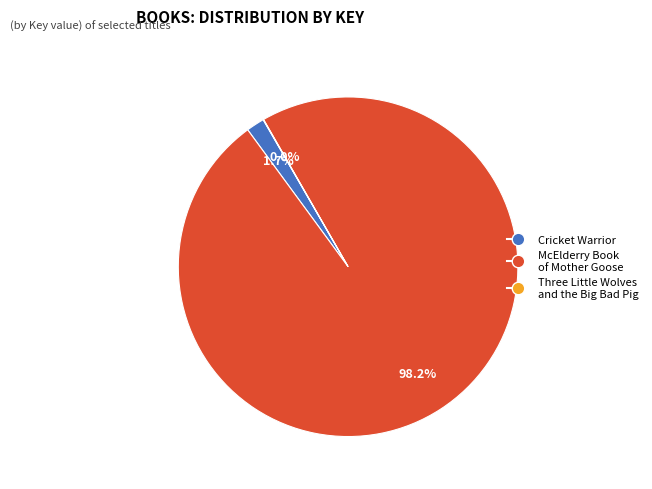

To the nearest percent, what portion does Cricket Warrior represent?

2%